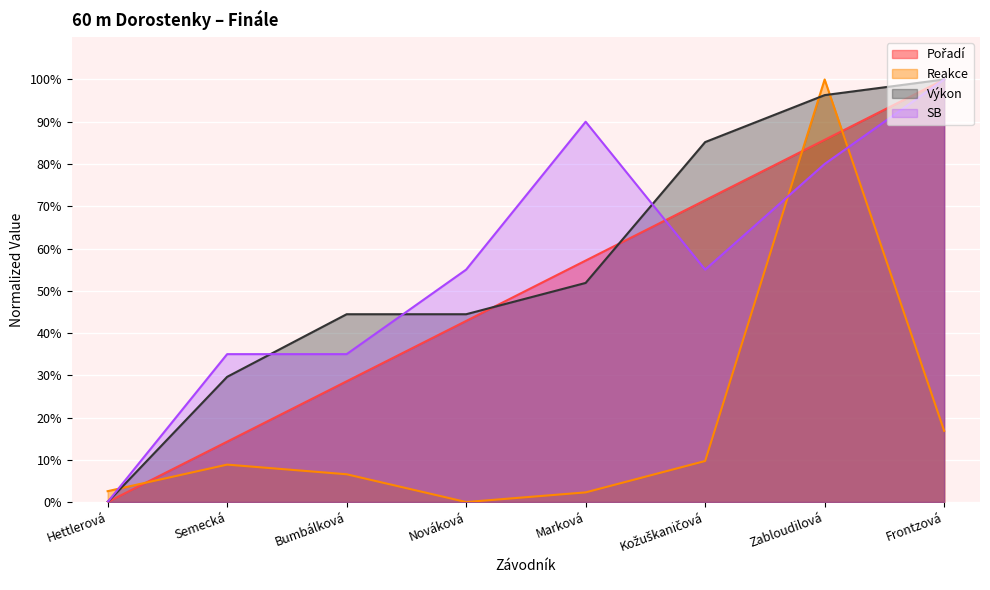

How many intersections are there between SB and Pořadí?

1